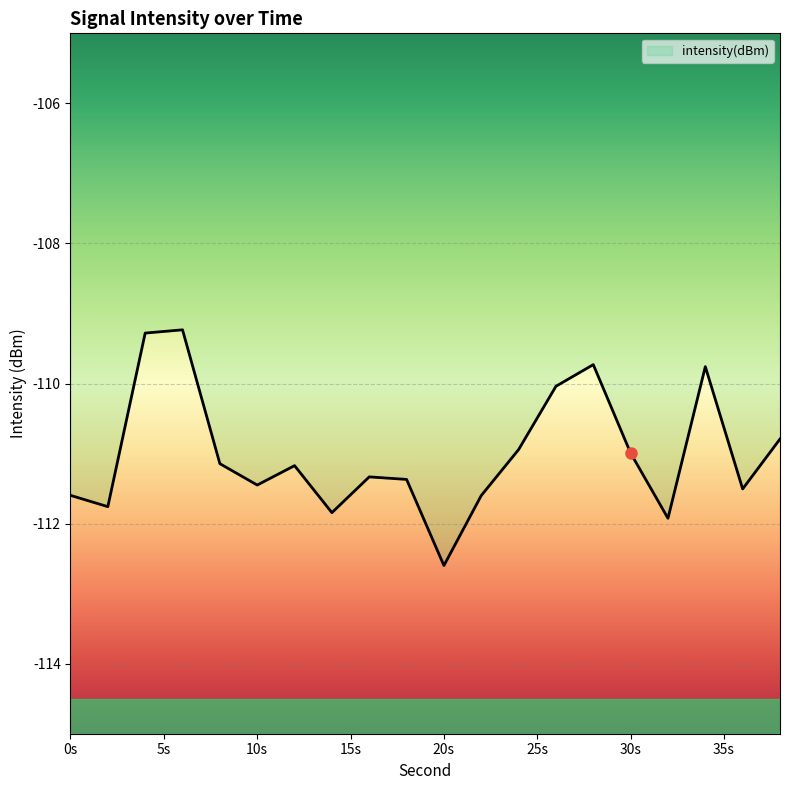

What is the difference between the maximum and minimum values?

3.4